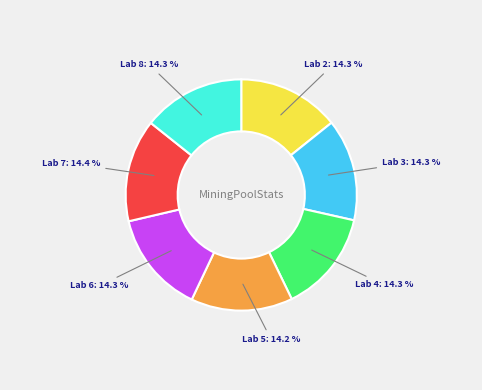

What percentage do Lab 3 and Lab 4 together represent?

28.6%